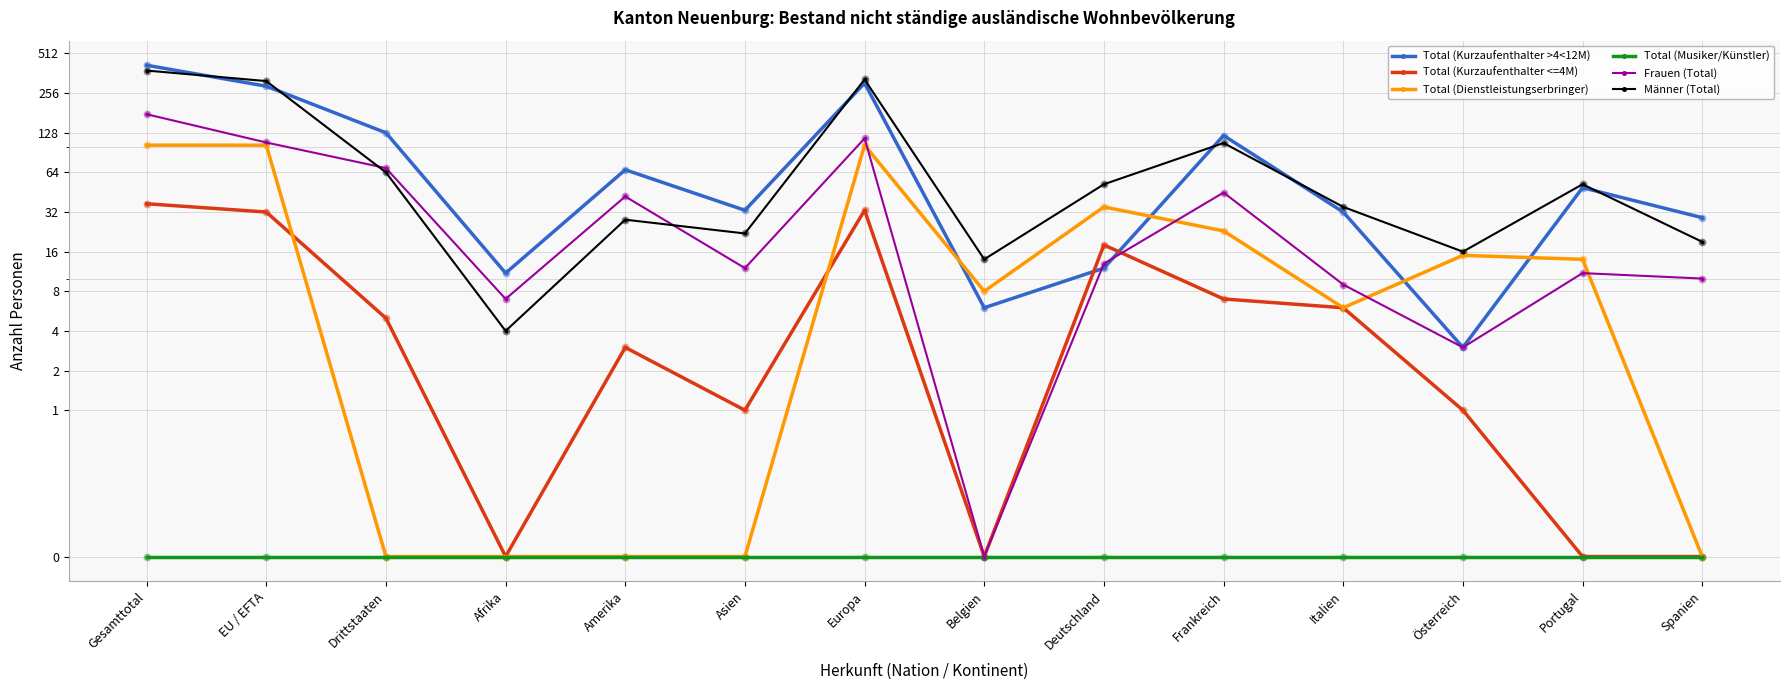

Is the value of Total (Kurzaufenthalter >4<12M) at Österreich greater than the value of Total (Musiker/Künstler) at Europa?

Yes